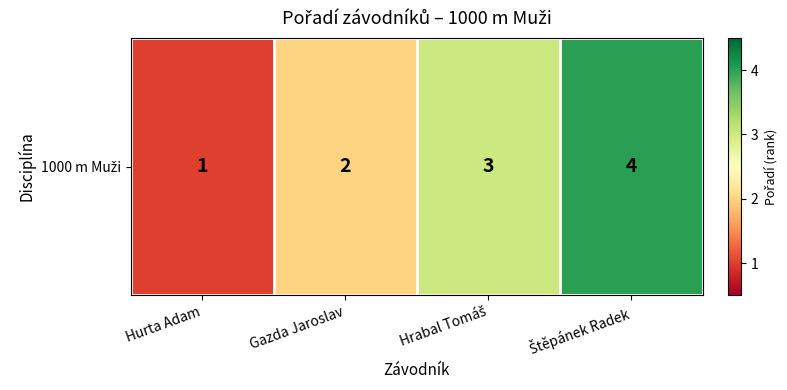

What is the approximate value at Hrabal Tomáš?

3